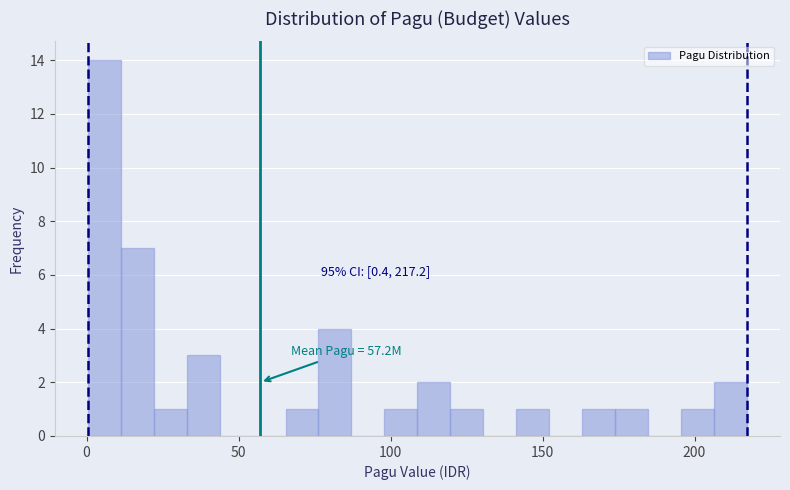

Around what value on the x-axis is the tallest bar? Give the approximate position of its centre, as read against the axis.

5